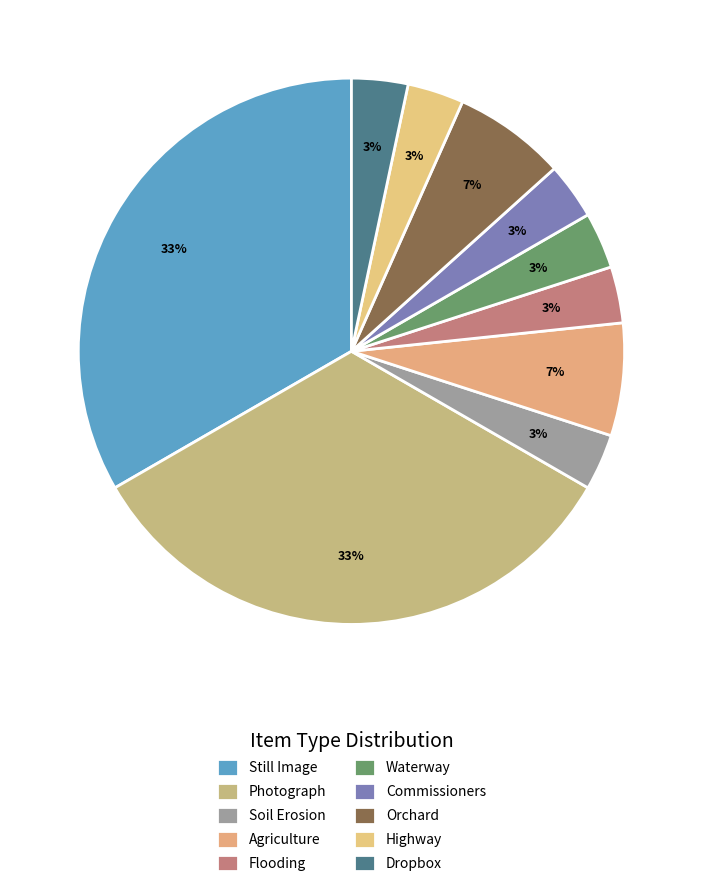

Between Flooding and Waterway, which is larger?

Flooding